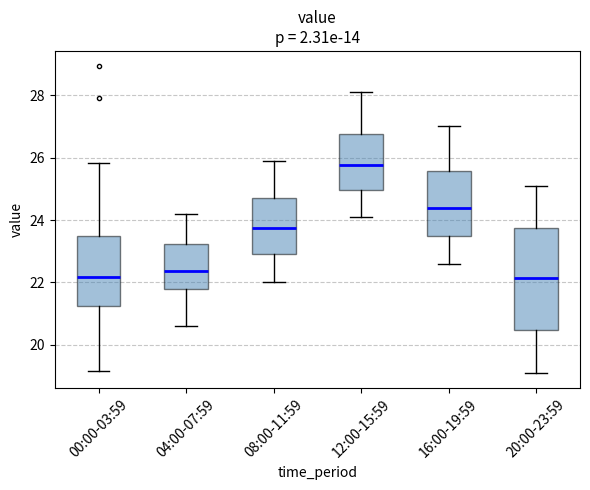

Reading left to right, transcribe this box plot: for each box, give where its median line is, the range the box spans, and where its two whiskers end, as read against the y-axis. The values are not printed on the chart, so give them approximately, as read against the axis.

00:00-03:59: median 22.2, box 21.2 to 23.4, whiskers 19.2 to 25.8
04:00-07:59: median 22.4, box 21.8 to 23.2, whiskers 20.6 to 24.2
08:00-11:59: median 23.8, box 23.0 to 24.8, whiskers 22.0 to 26.0
12:00-15:59: median 25.8, box 25.0 to 26.8, whiskers 24.2 to 28.2
16:00-19:59: median 24.4, box 23.4 to 25.6, whiskers 22.6 to 27.0
20:00-23:59: median 22.2, box 20.4 to 23.8, whiskers 19.2 to 25.2